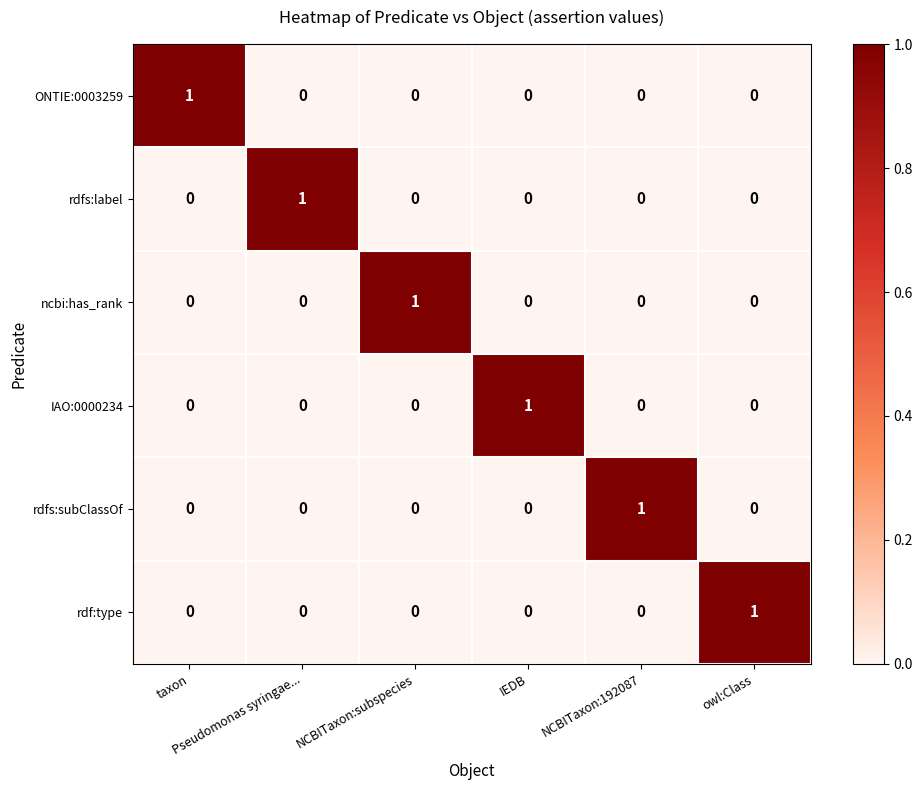

At how many categories does at least one series exceed 0?

6